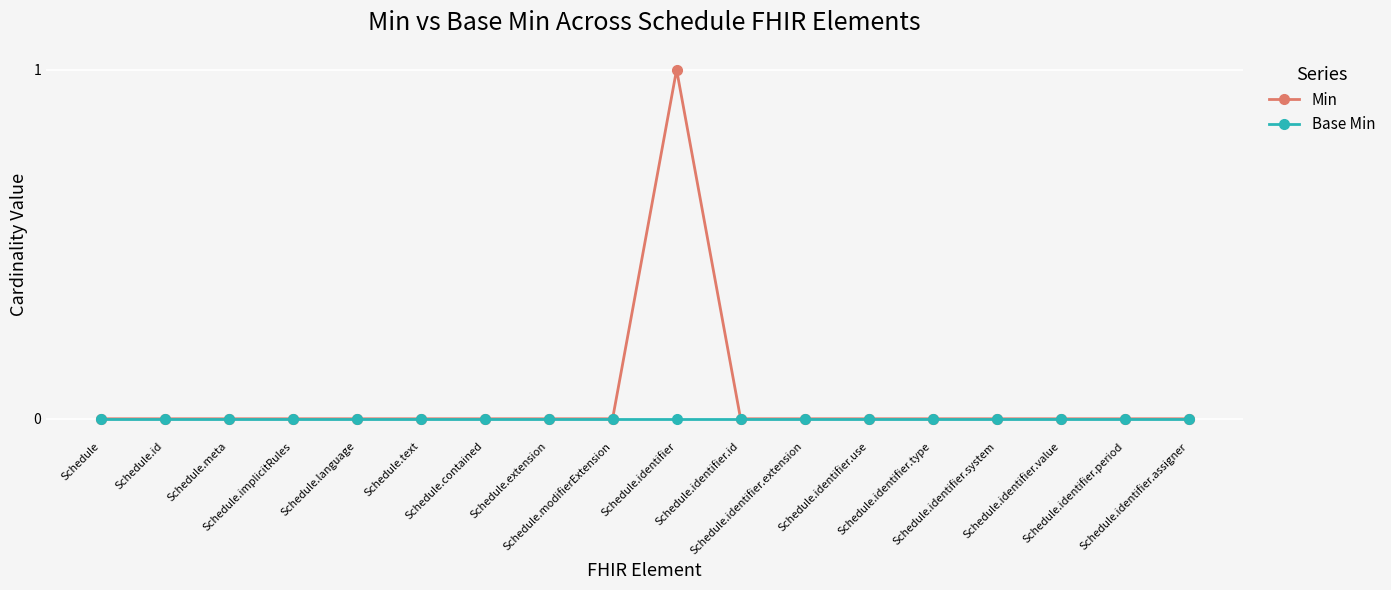

What is the highest value of the Min series?

1